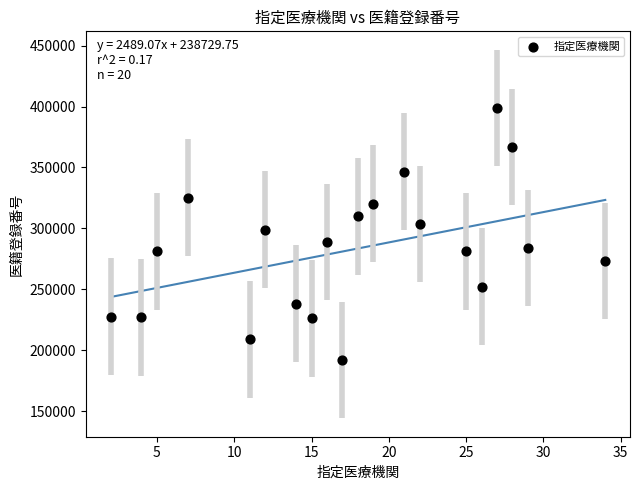

What is the range of Y values (max minus min)?

206693